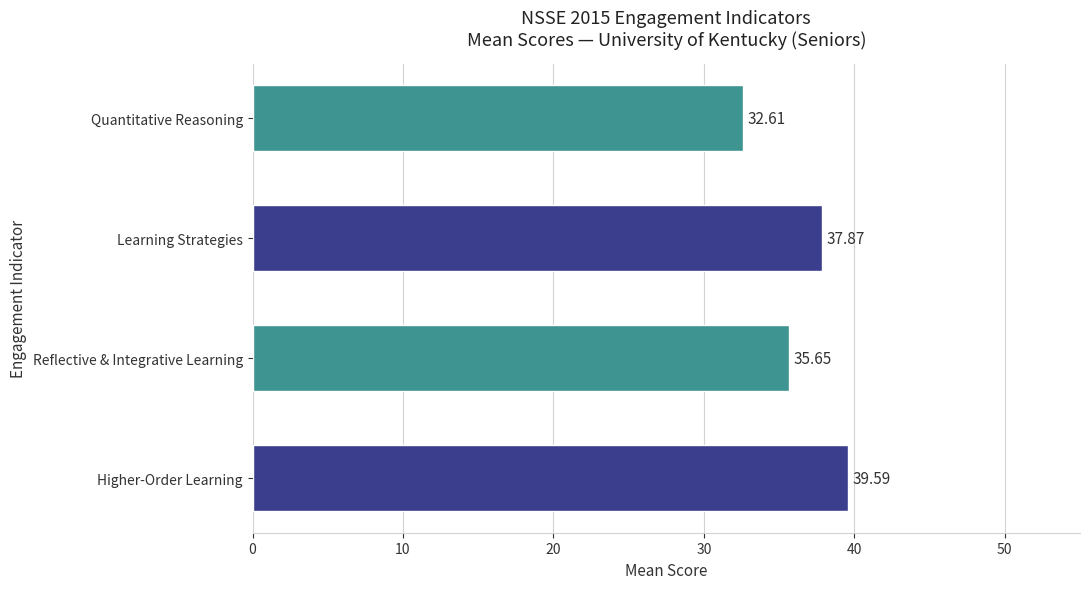

Which label corresponds to the smallest value in the chart?

Quantitative Reasoning